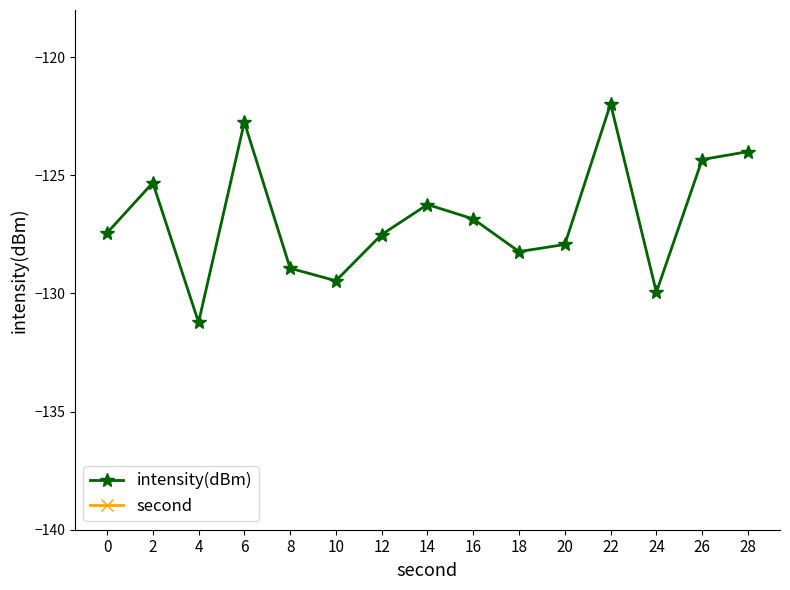

The intensity(dBm) series shows -52.2 at 24. True or false?

False